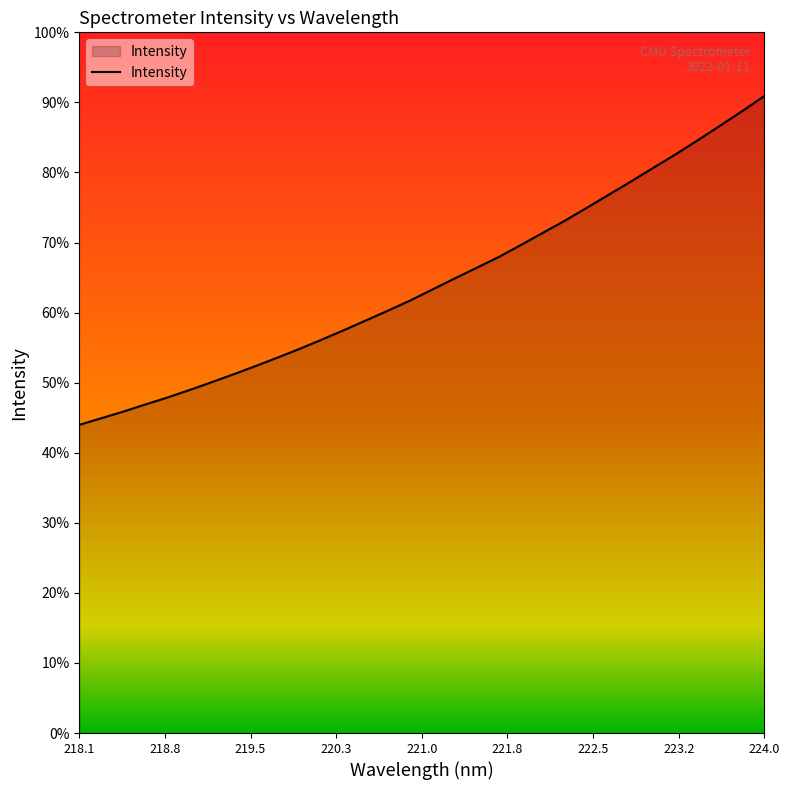

Does the chart display data point markers on the line(s)?

No